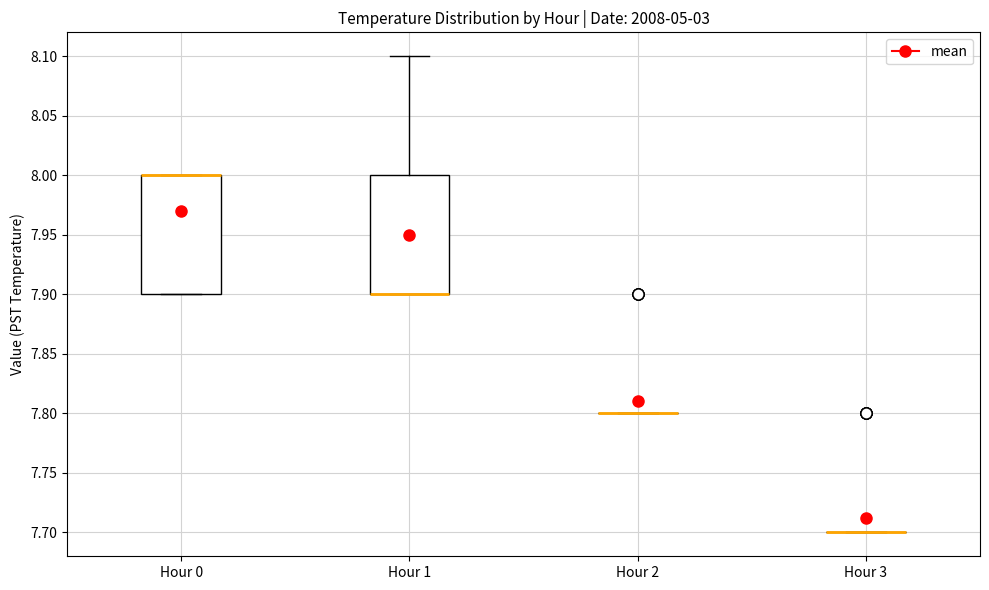

Reading left to right, transcribe this box plot: for each box, give where its median line is, the range the box spans, and where its two whiskers end, as read against the y-axis. The values are not printed on the chart, so give them approximately, as read against the axis.

Hour 0: median 8.0 (drawn on the box's upper edge), box 7.9 to 8.0, whiskers 7.9 to 8.0
Hour 1: median 7.9 (drawn on the box's lower edge), box 7.9 to 8.0, whiskers 7.9 to 8.1
Hour 2: box collapsed to a line at 7.8, whiskers 7.8 to 7.8
Hour 3: box collapsed to a line at 7.7, whiskers 7.7 to 7.7